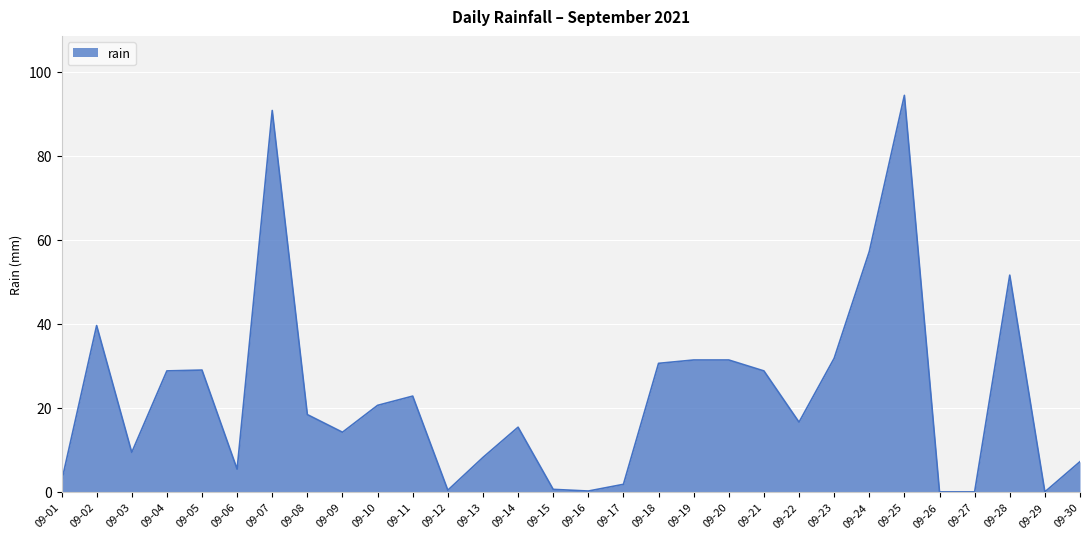

What is the change in value from 09-09 to 09-13?

-6.0